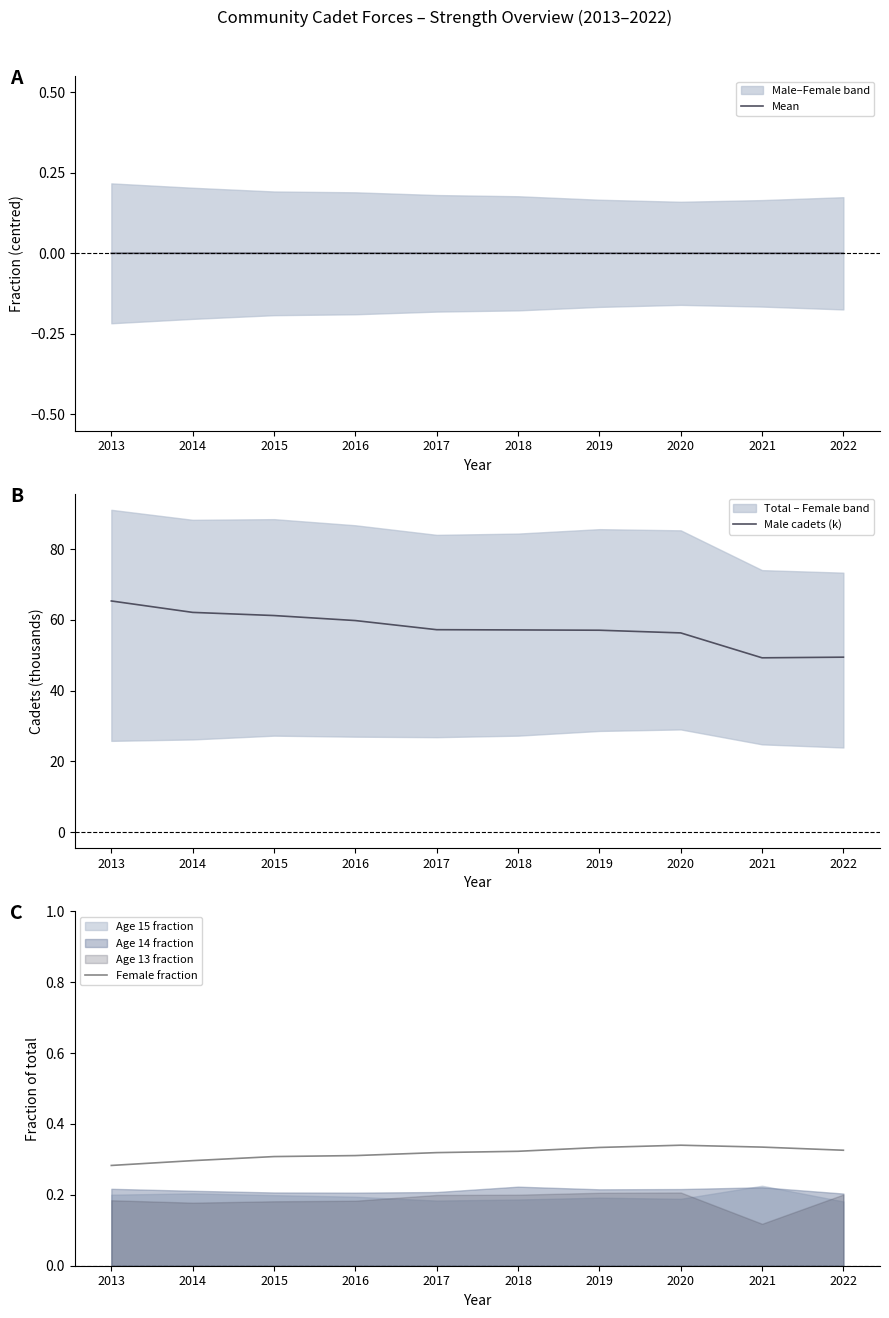

The Mean series shows -0.0 at 2017. True or false?

True